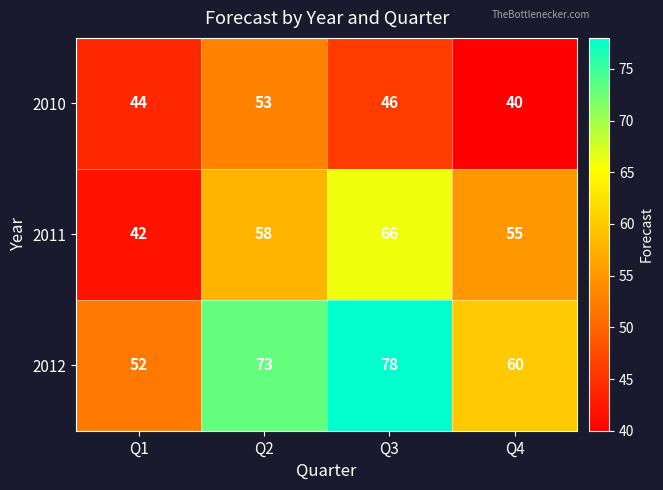

Which category has the highest value in the 2010 series?

Q2